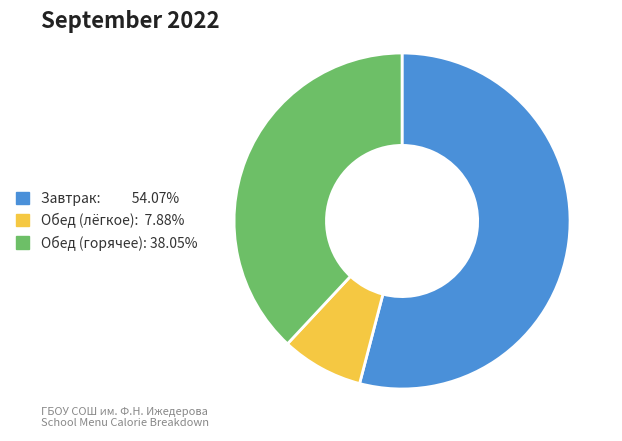

Does any single category account for the majority?

Yes